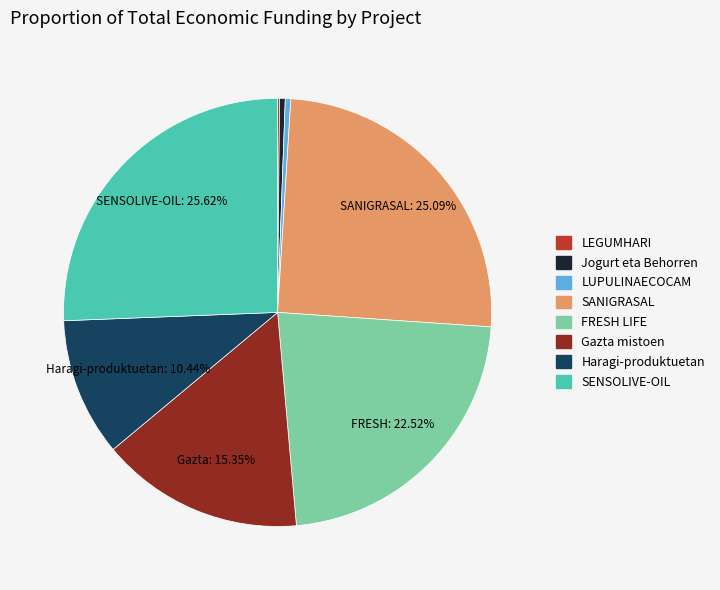

Which slice is the largest?

SENSOLIVE-OIL